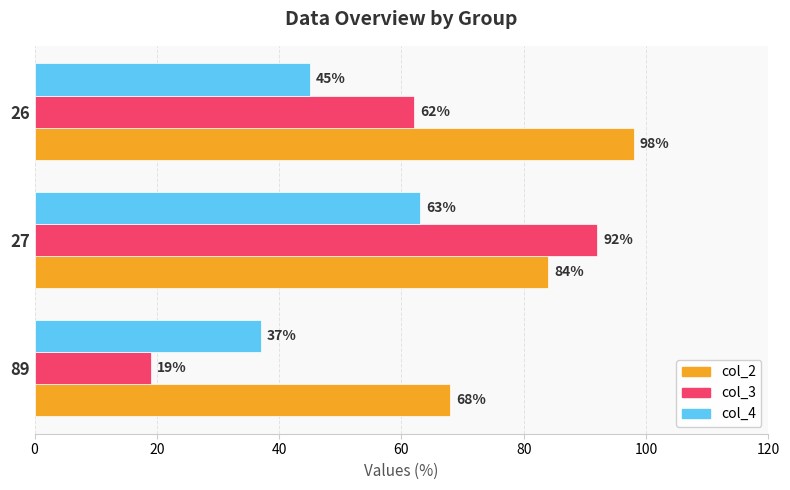

Is it true that col_4 equals 45 at 26?

True